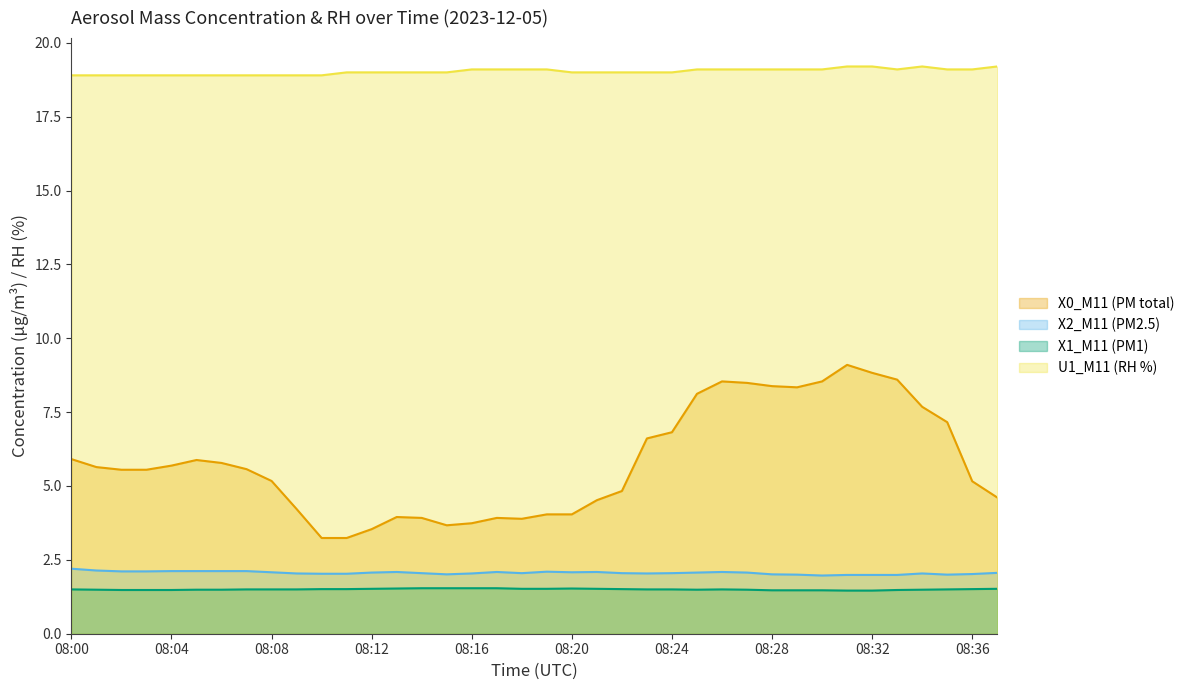

How many distinct data groups are displayed?

4